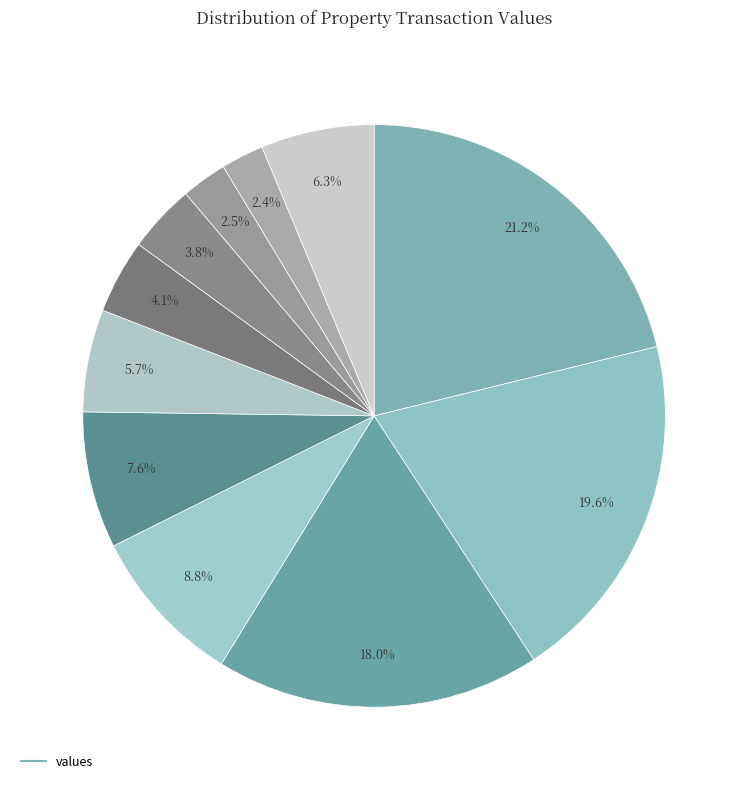

Count the number of slices in the pie.

11